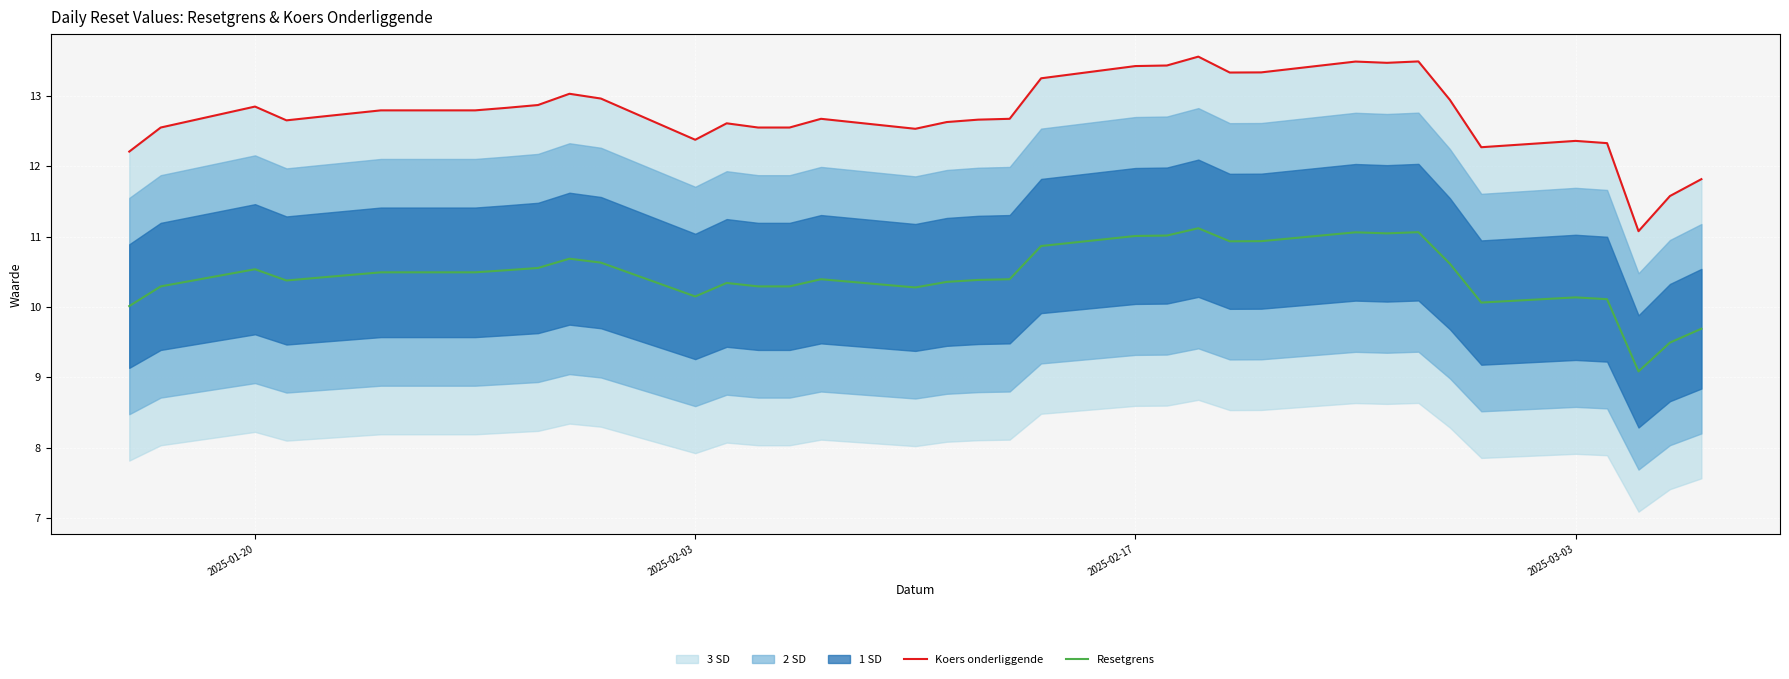

What is the maximum value for Koers onderliggende?

13.6